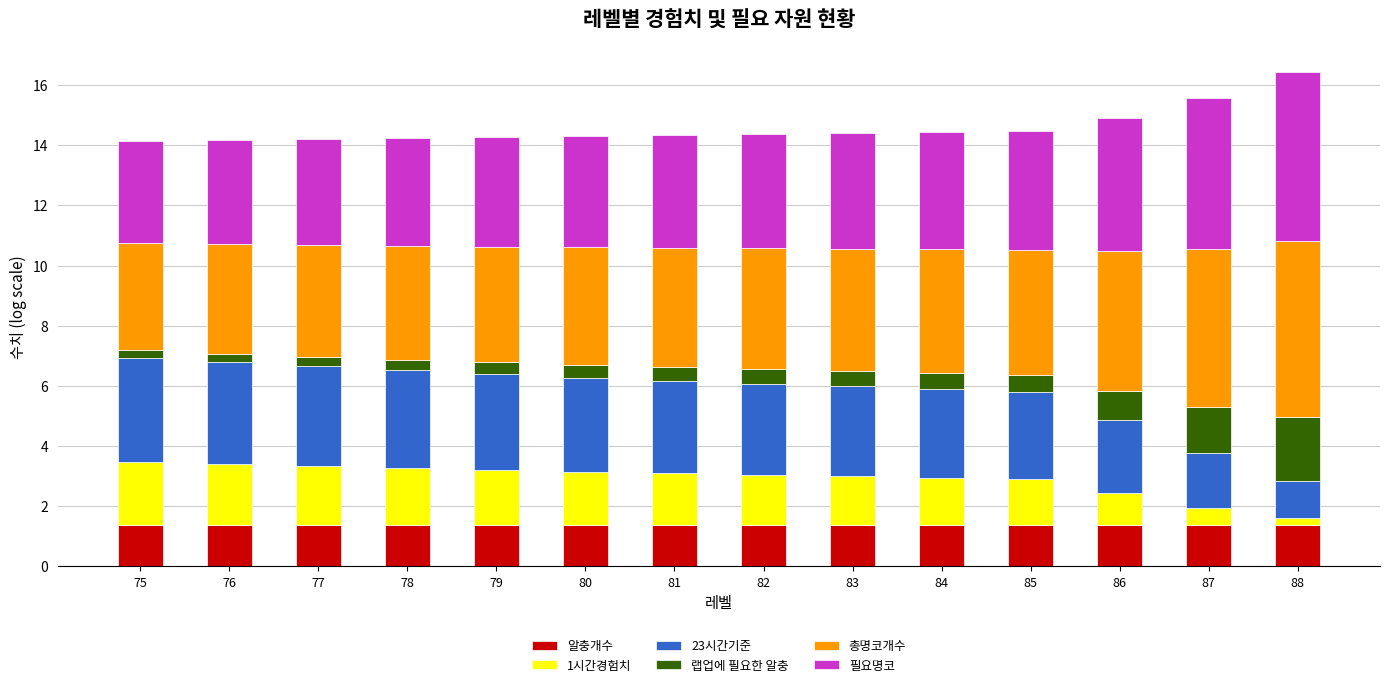

What is the total value across all series at 85?

14.5